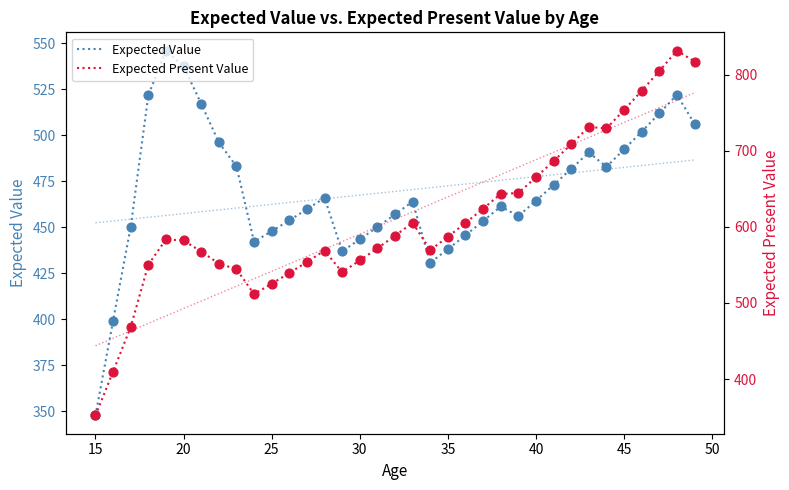

Which series contains the highest Y value?

Expected Present Value